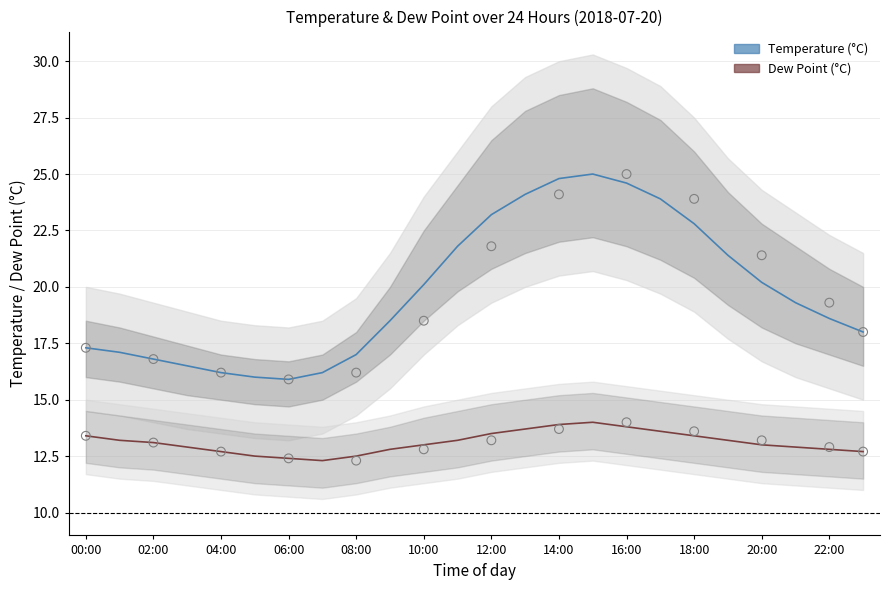

Which series reaches the maximum Y coordinate?

temp_upper